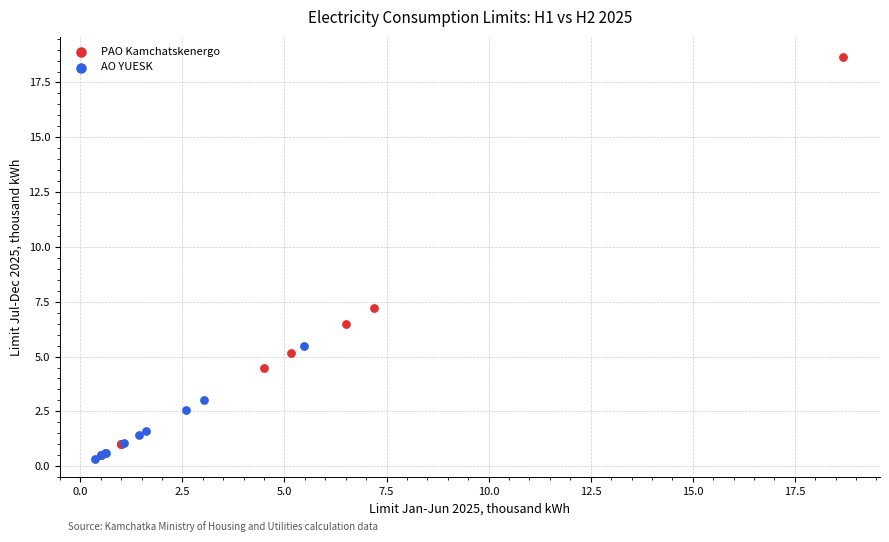

Which series reaches the maximum Y coordinate?

PAO Kamchatskenergo